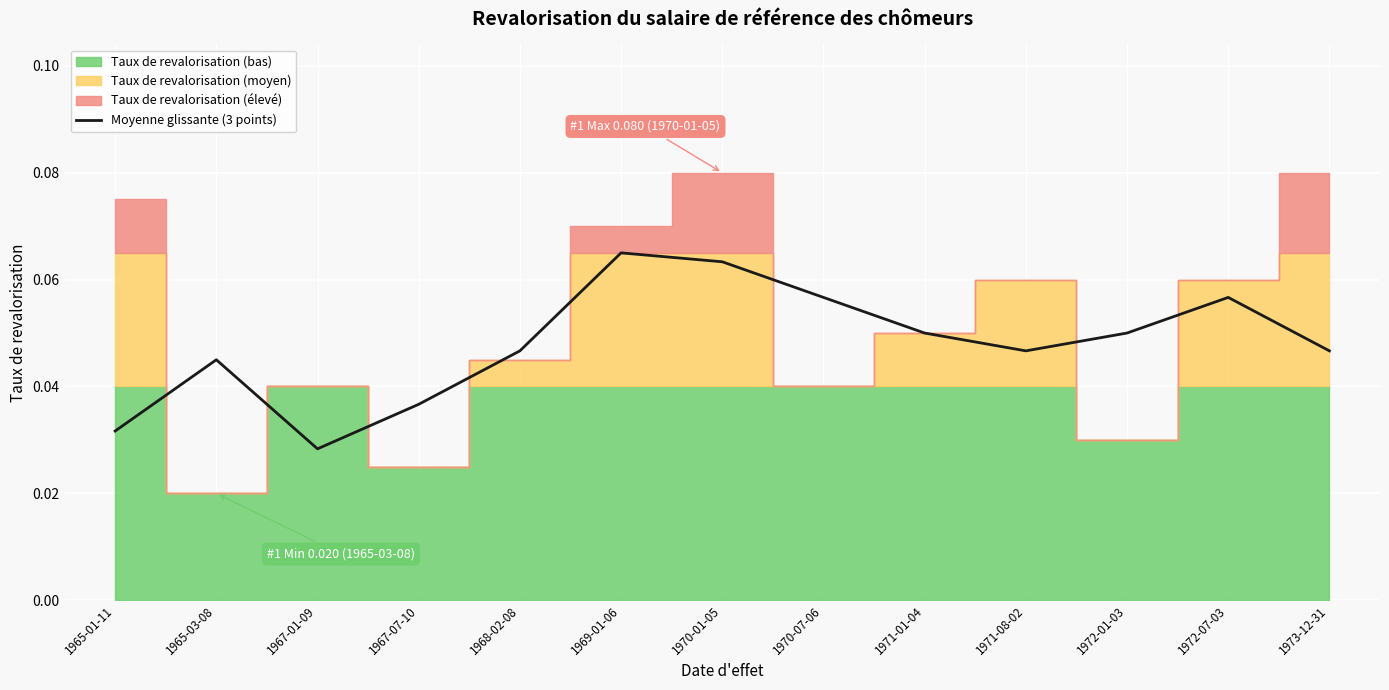

Reading right to left, list all the values displayed in this chart.

0.0	0.1	0.0	0.0	0.0	0.1	0.1	0.1	0.0	0.0	0.0	0.0	0.0